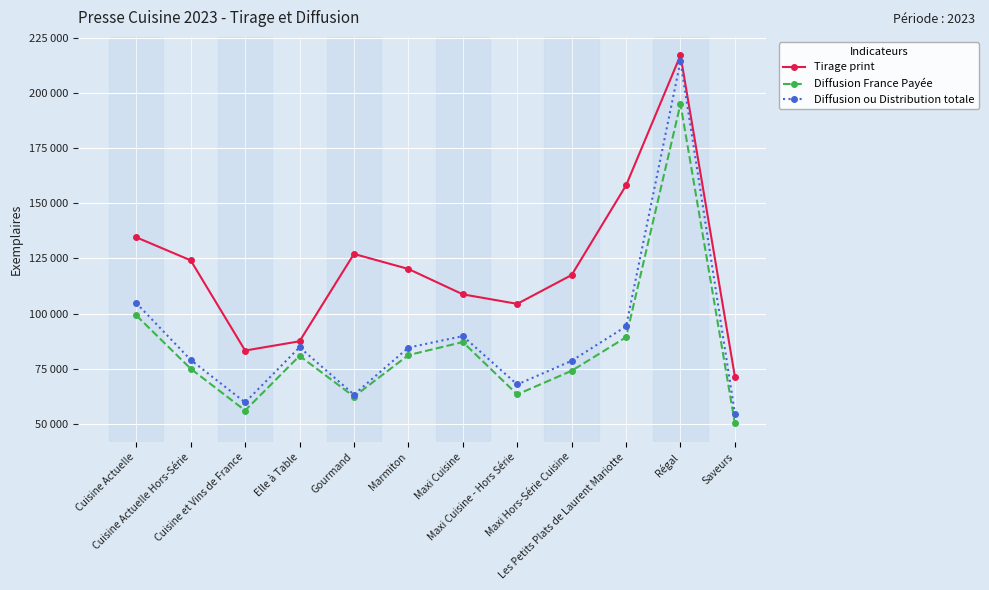

Does the chart have visible grid lines?

Yes